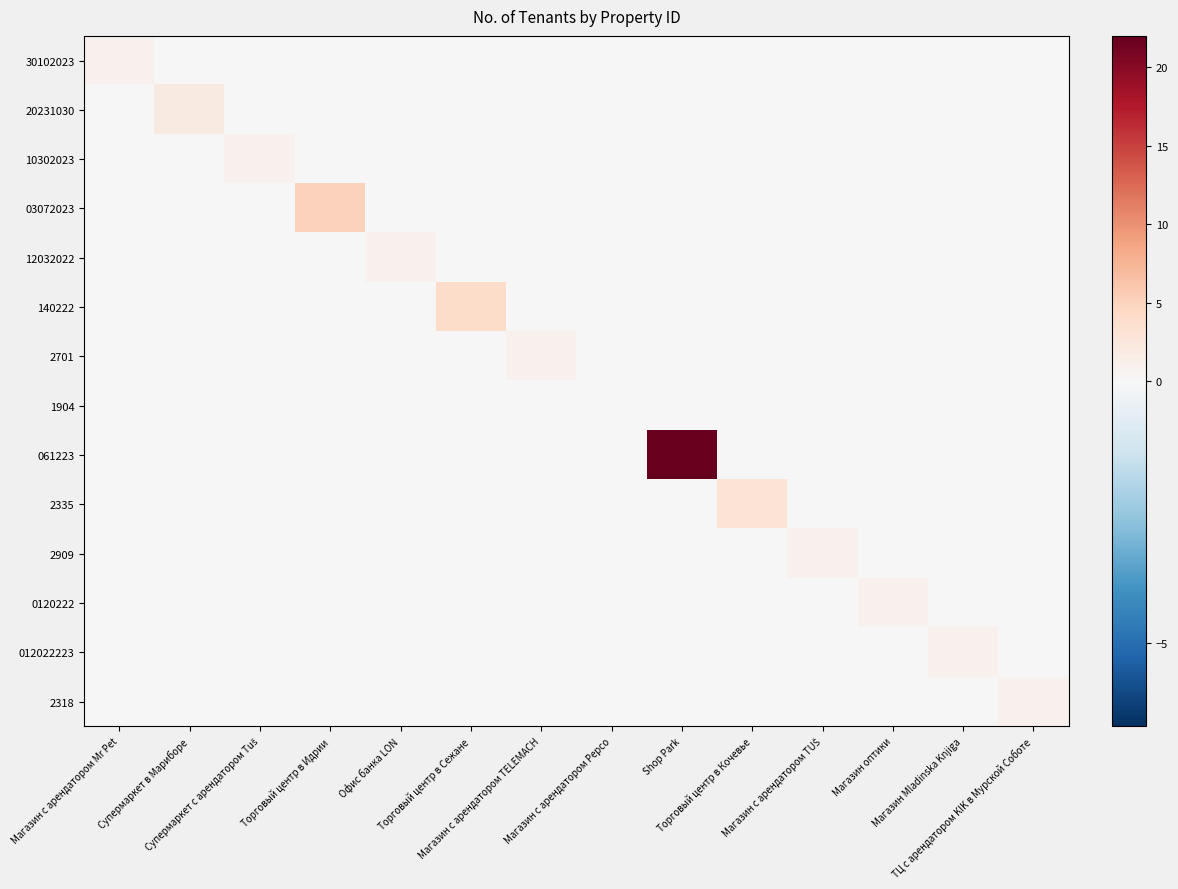

At how many categories does at least one series exceed 11?

1